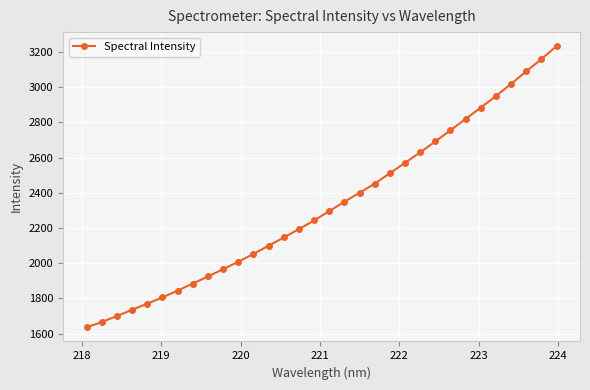

True or false: there are more than 2 points higher than both neighbors.

False